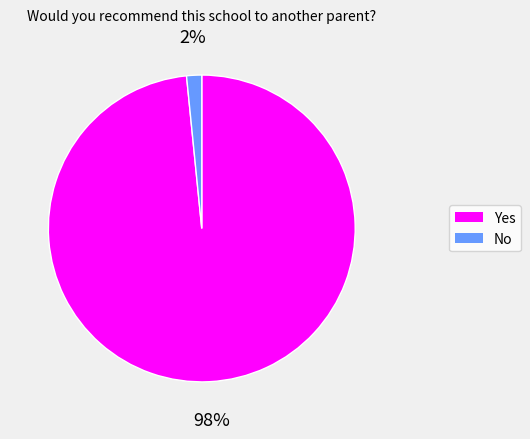

Rank the categories by value from highest to lowest.

Yes, No